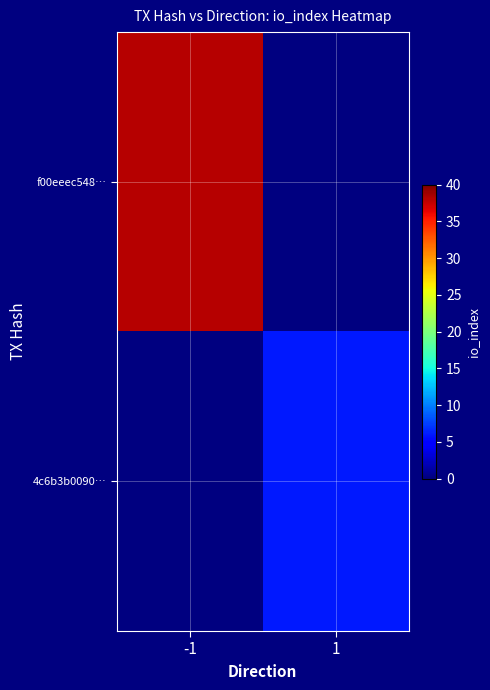

Which has a higher value, 1 or -1?

-1